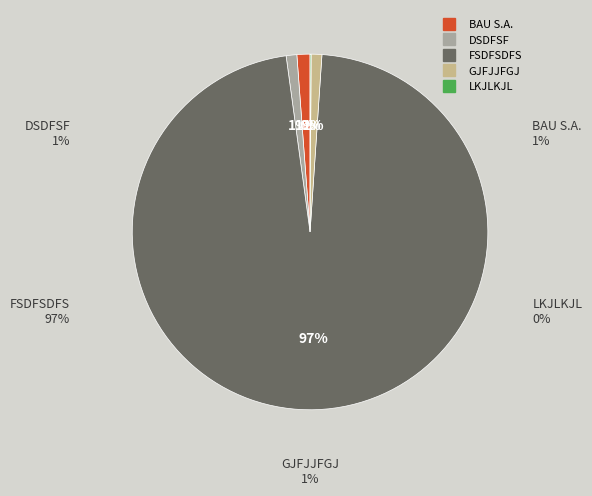

To the nearest percent, what portion does DSDFSF represent?

1%